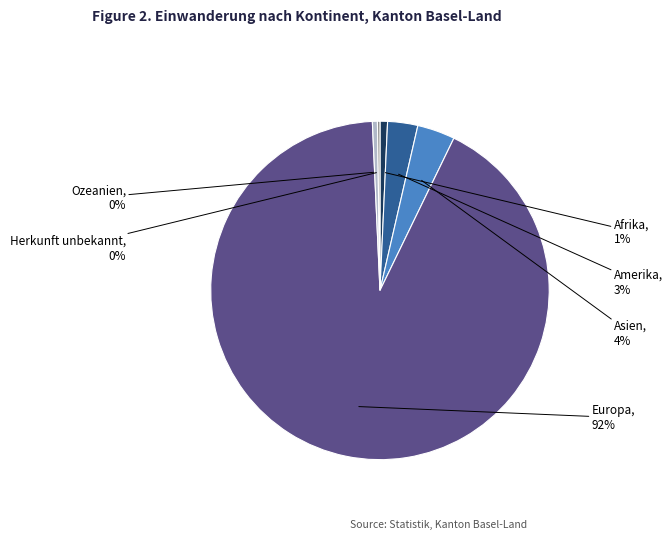

Is there any slice that represents more than half of the pie?

Yes